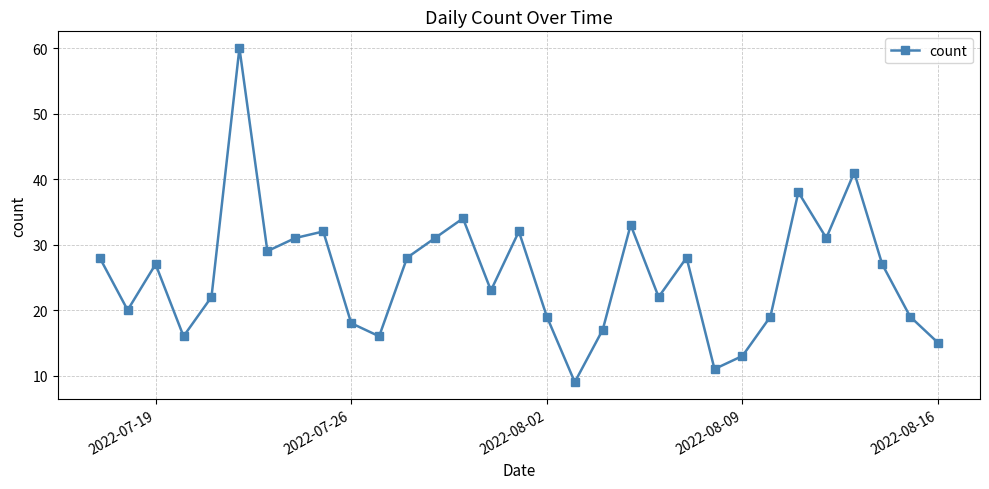

True or false: there are more than 1 points higher than both neighbors.

True